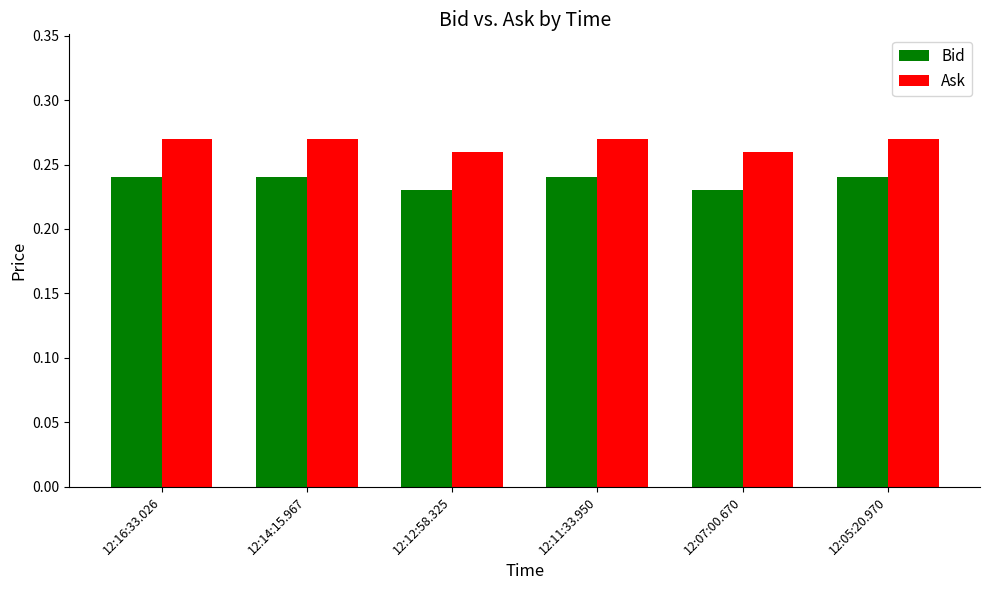

Is it true that Bid equals 0.1 at 12:11:33.950?

False